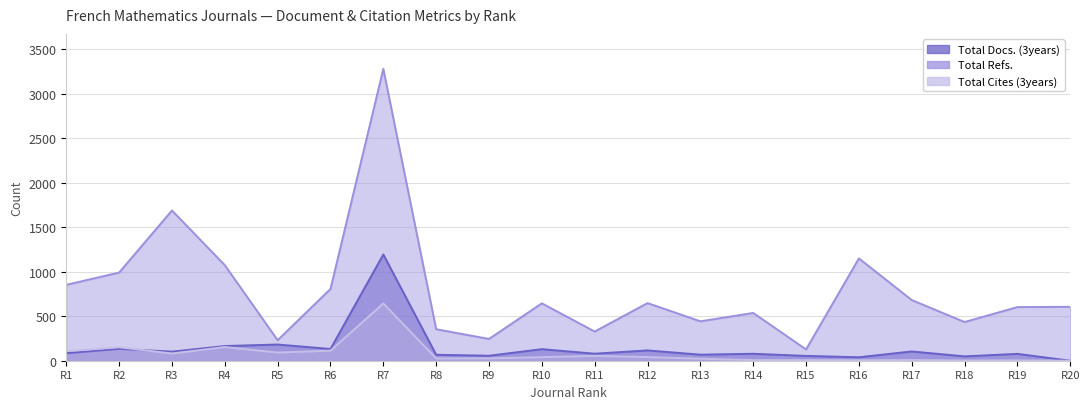

Between which two adjacent categories do Total Cites (3years) and Total Docs. (3years) first intersect?

R2 and R3